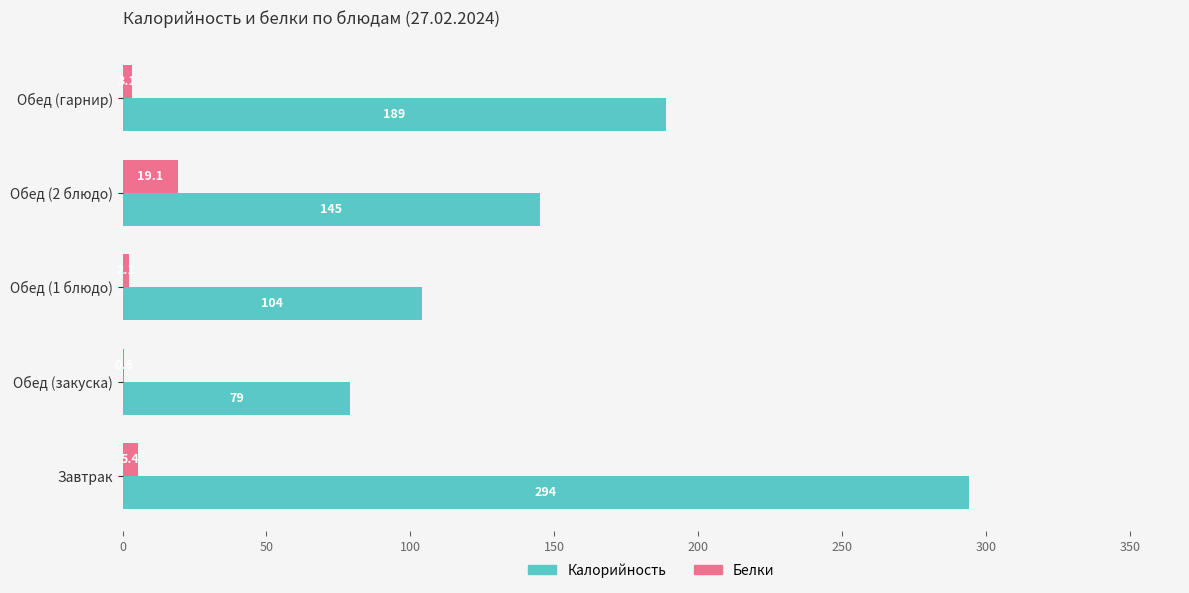

Between Обед (1 блюдо) and Обед (гарнир), which series saw the biggest shift?

Калорийность